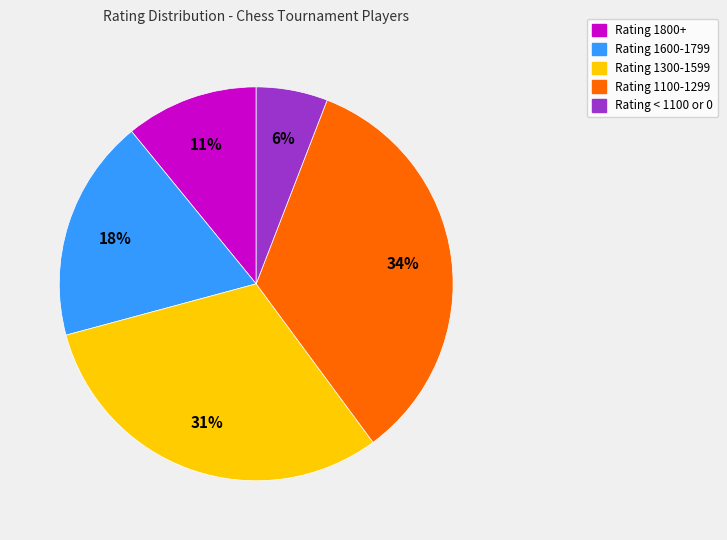

How many slices are in this pie chart?

5